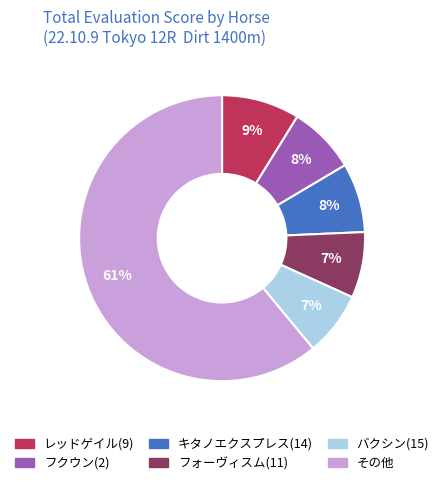

To the nearest percent, what percentage of the pie is レッドゲイル(9)?

9%